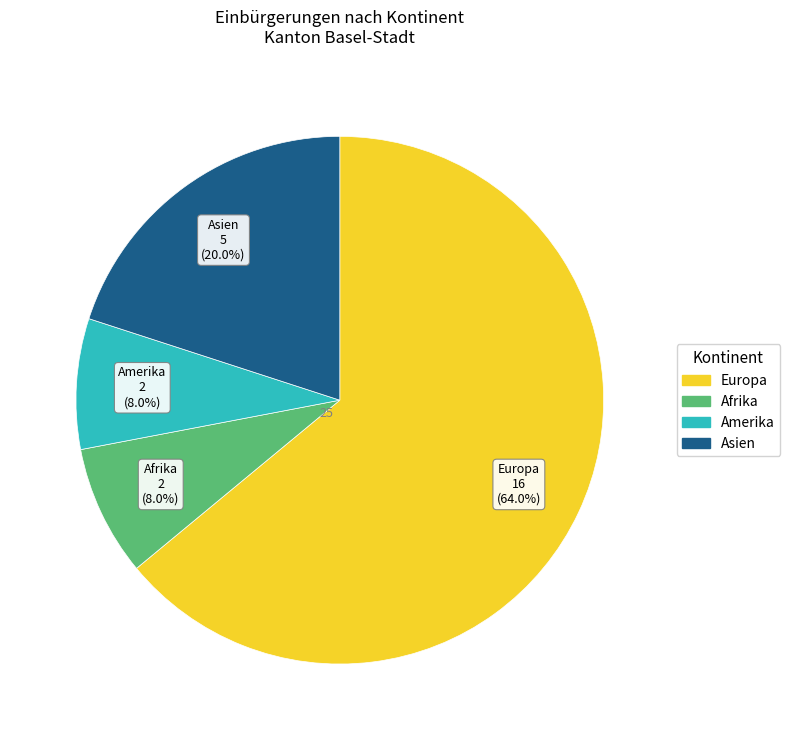

Is there any slice that represents more than half of the pie?

Yes